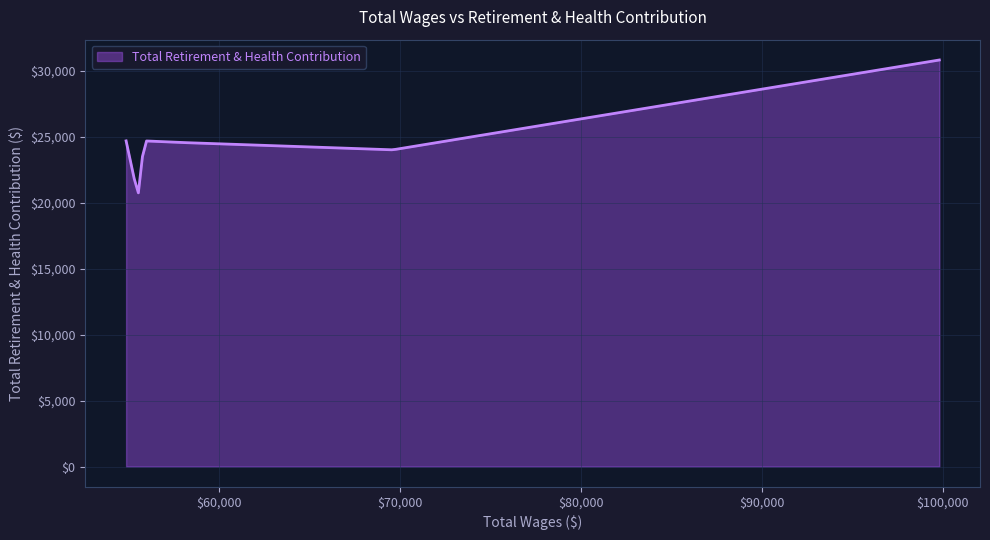

How many lines are shown in the chart?

1